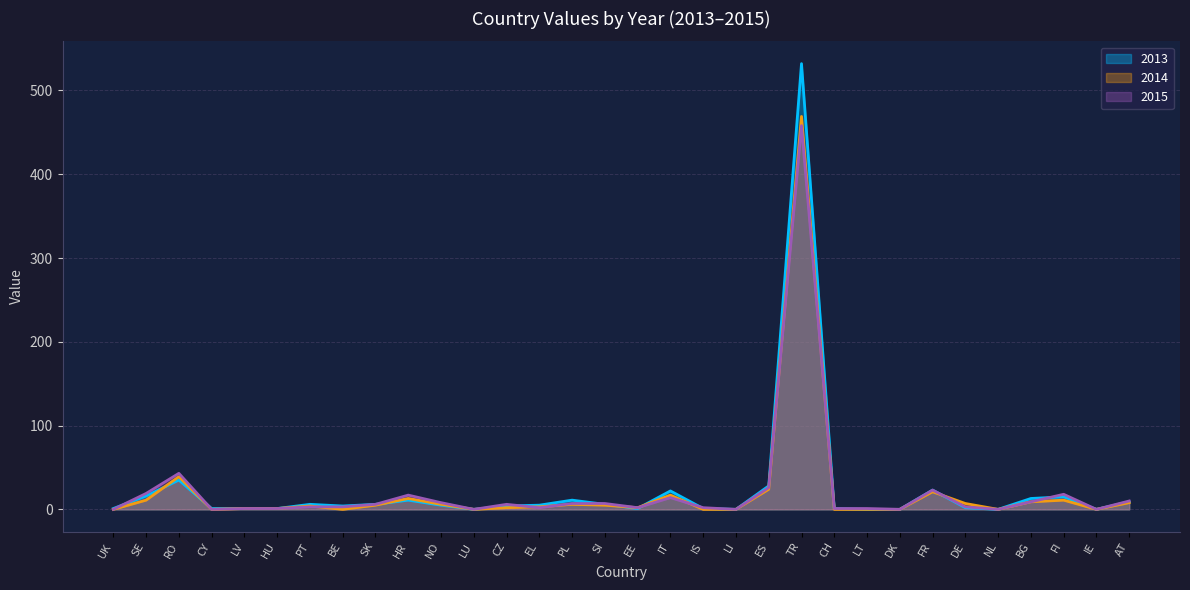

What is the value of the 2015 point at the 27th from the left?

3